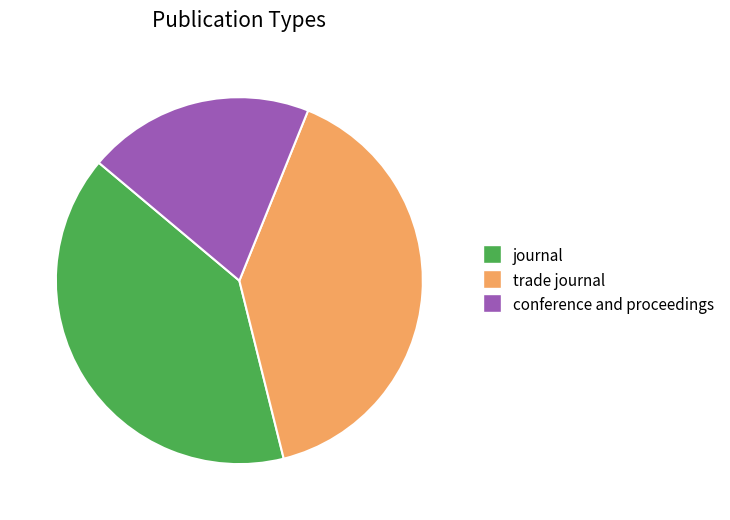

Does conference and proceedings represent more than half of the total?

No